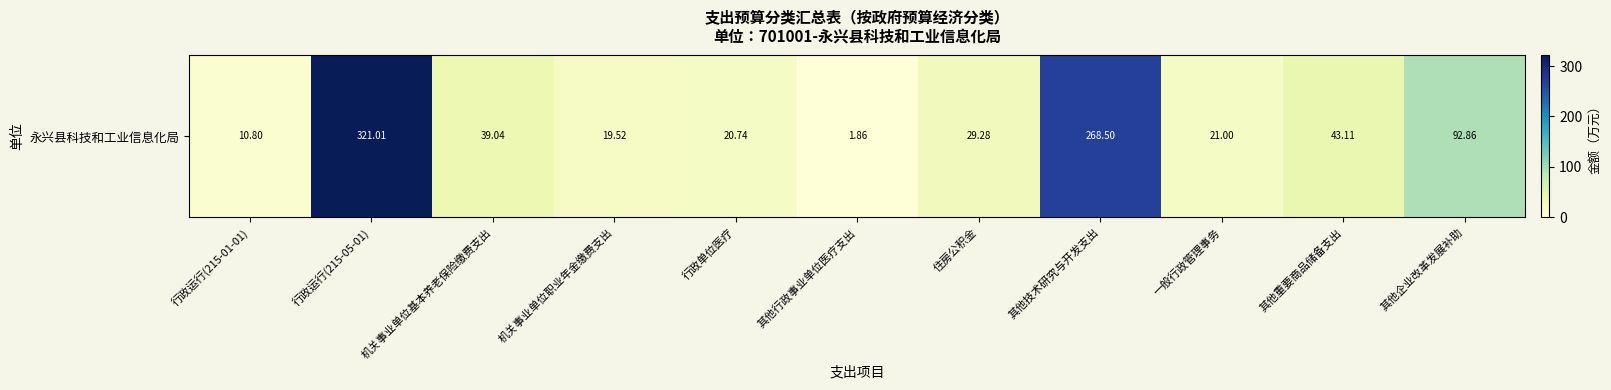

What is the average value?

78.9